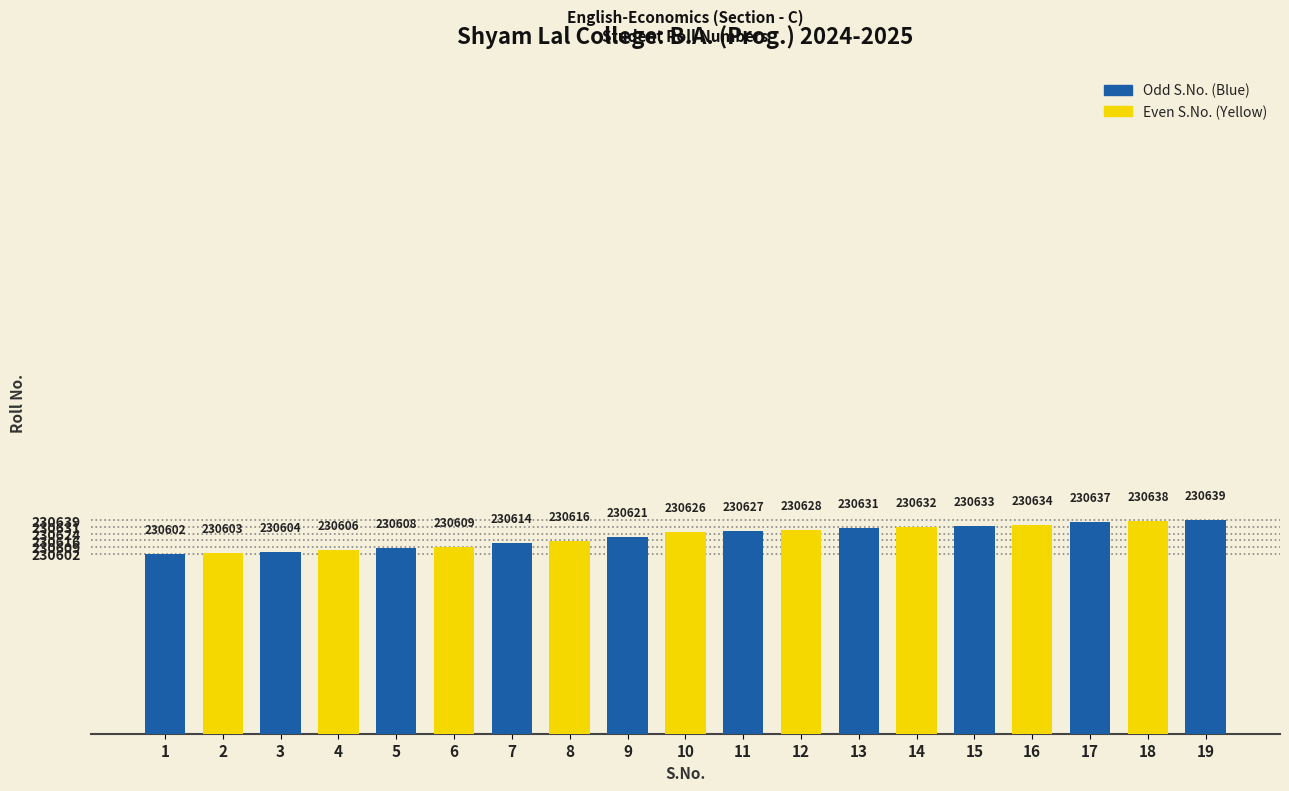

Rank the categories by value from highest to lowest.

19, 18, 17, 16, 15, 14, 13, 12, 11, 10, 9, 8, 7, 6, 5, 4, 3, 2, 1